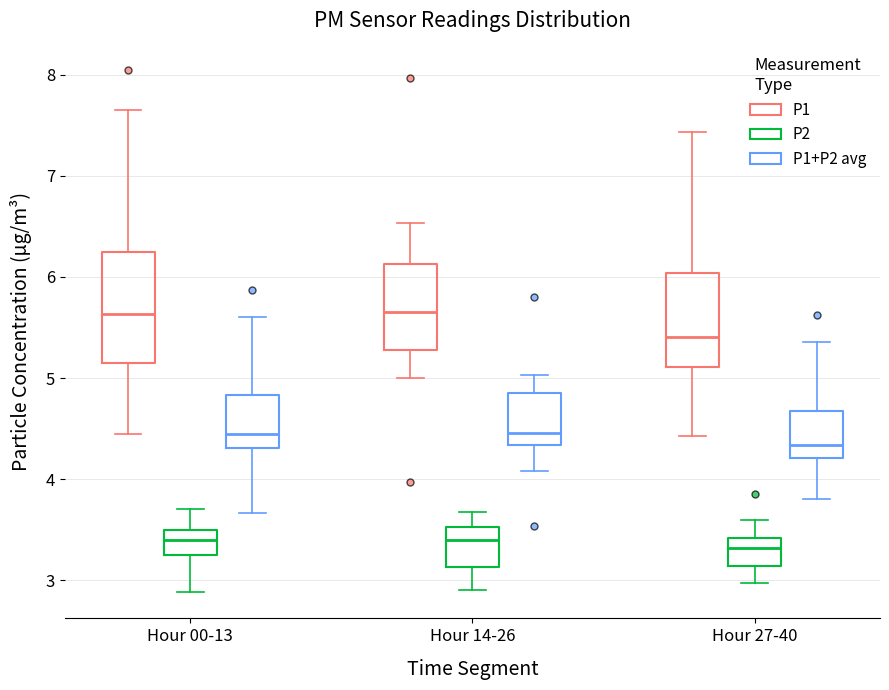

Where is the upper edge of the box for Hour 00-13 (P2) on the y-axis? The values are not printed on the chart, so give them approximately, as read against the axis.

3.5